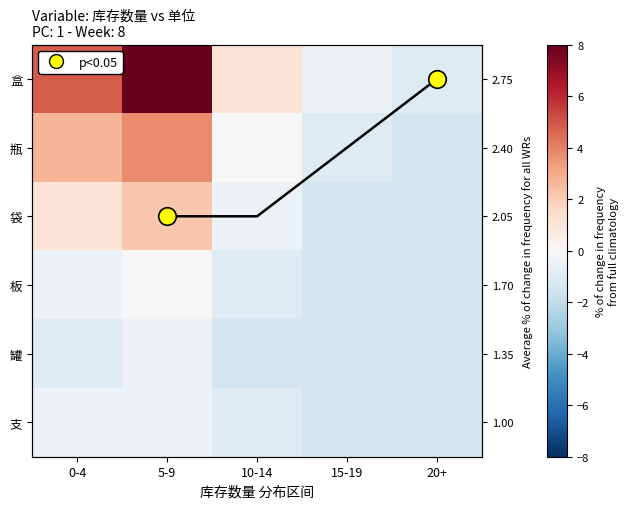

The 罐 series shows -0.3 at 20+. True or false?

False